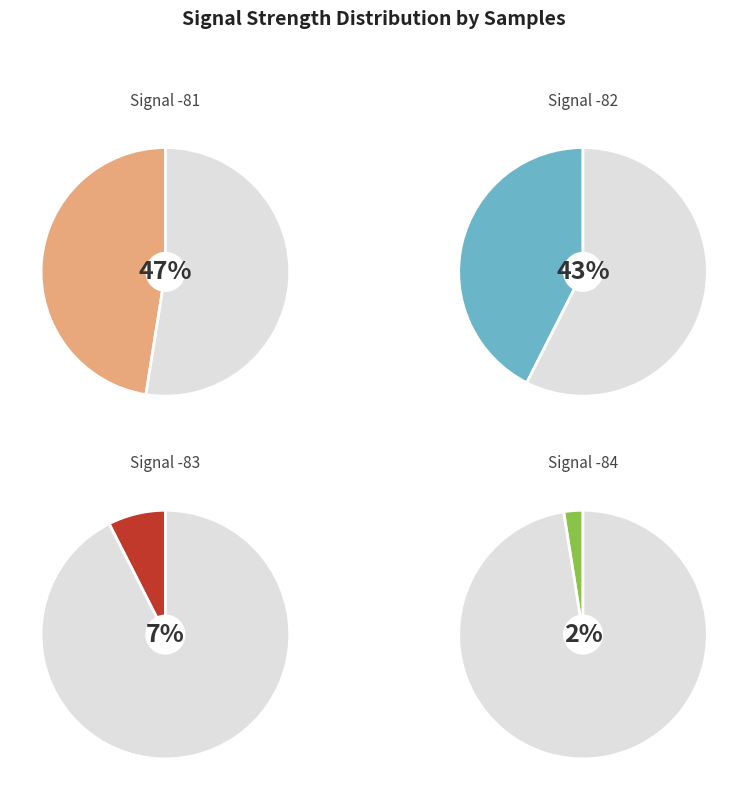

Do 20 and 18 together represent more than half of the pie?

No